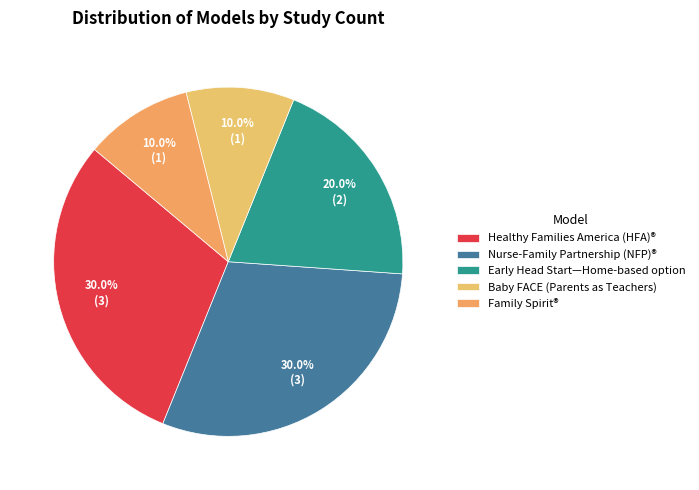

To the nearest percent, what is the difference between the largest and smallest slice percentages?

20%